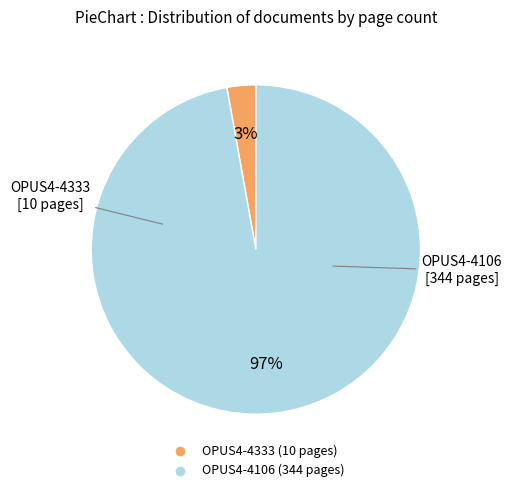

Which has a higher value, OPUS4-4333 or OPUS4-4106?

OPUS4-4106